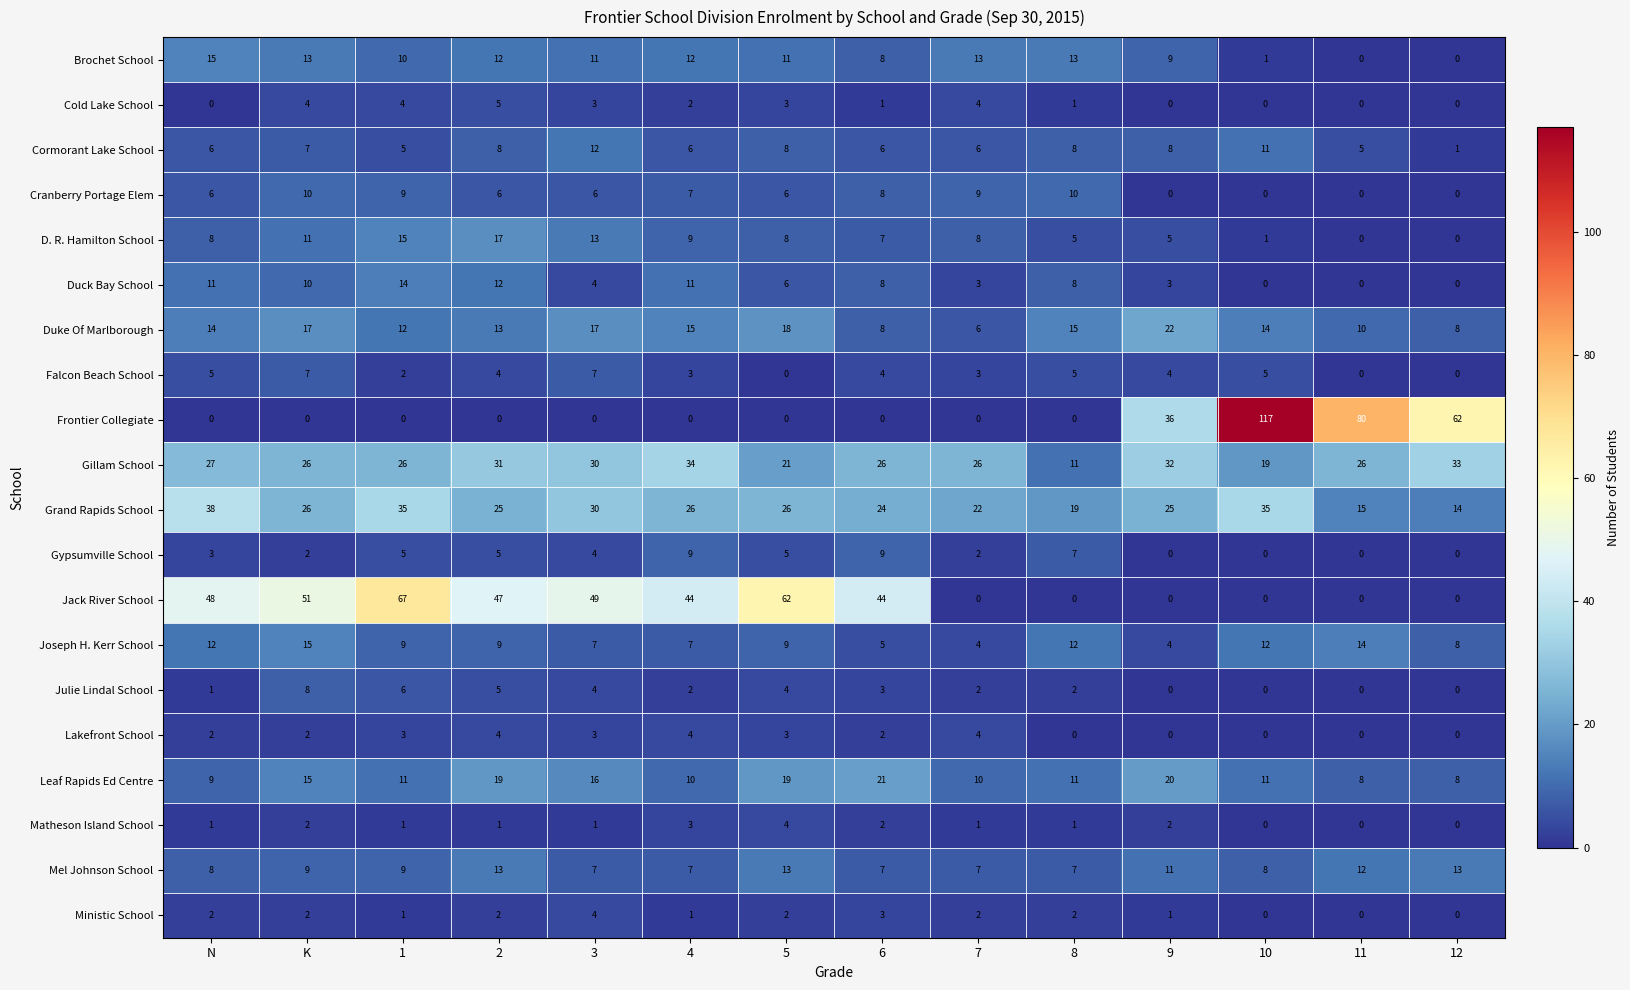

What is the difference between the highest and lowest values at 8?

19